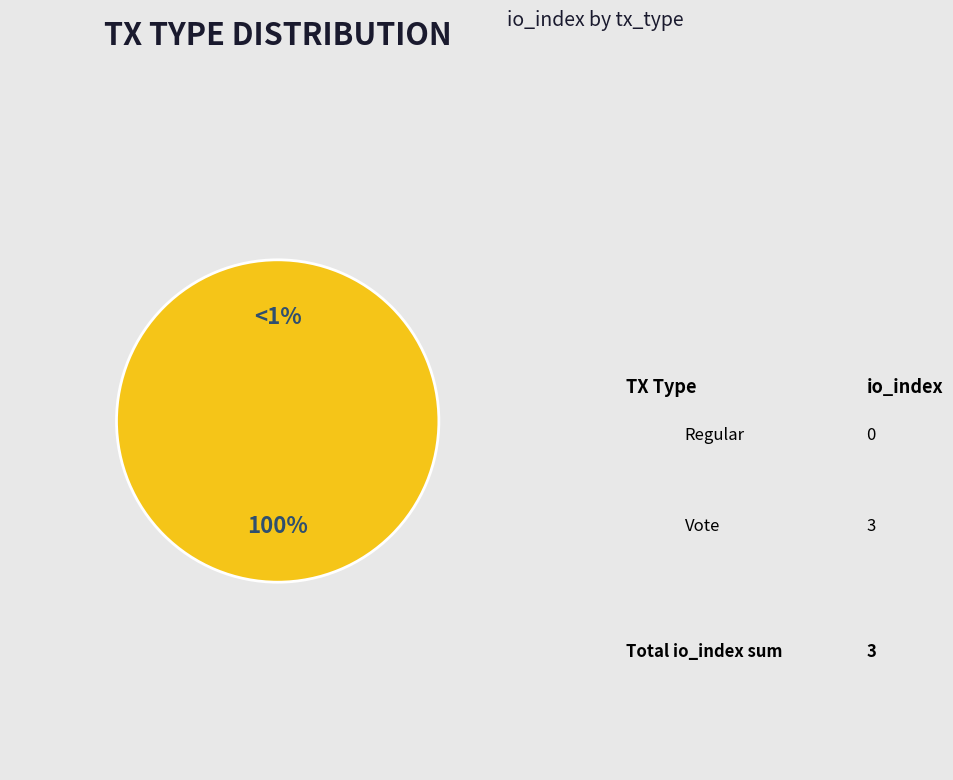

What percentage is the Vote (io_index=3) slice, to the nearest percent?

100%